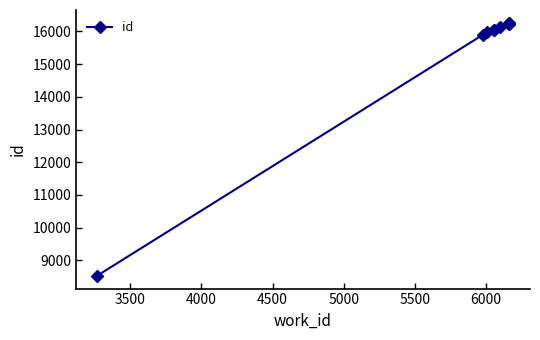

What is the smallest value displayed?

8523